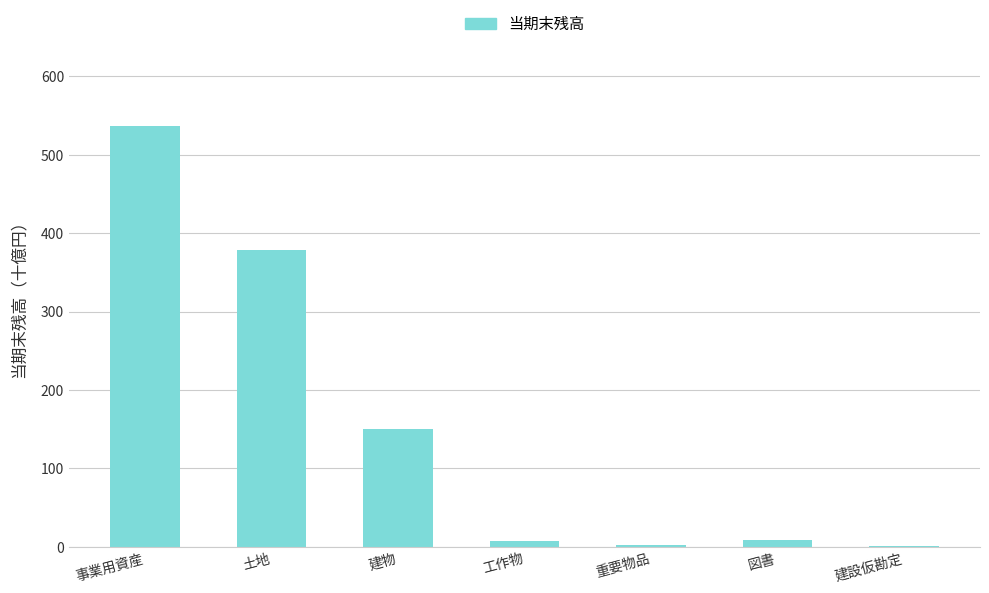

Where is the data nearest to the value 268?

土地